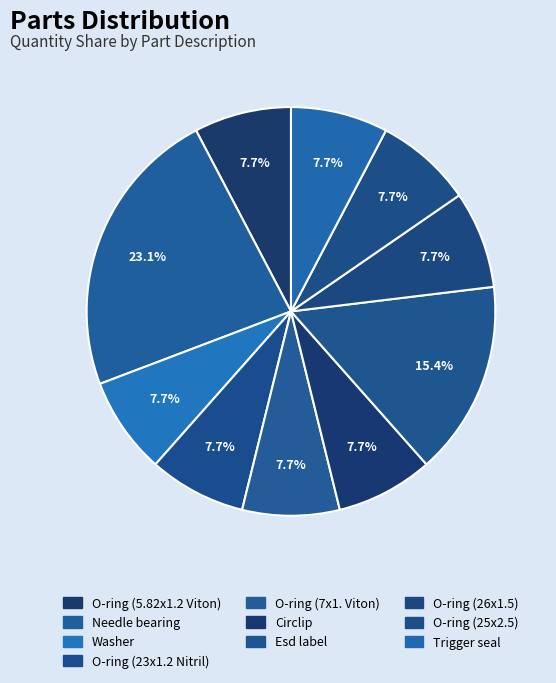

To the nearest percent, what is the difference between the largest and smallest slice percentages?

15%